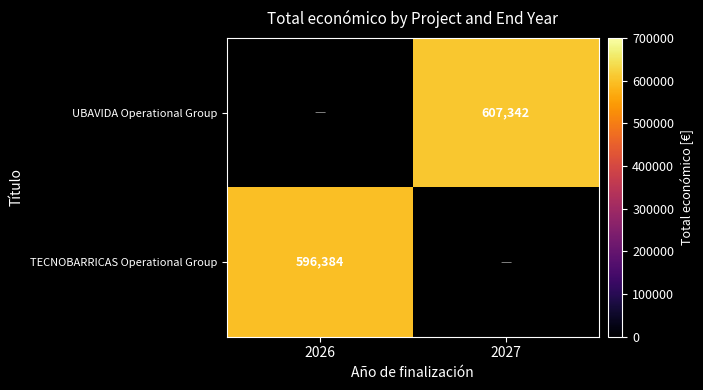

What is the greatest value displayed?

607342.0